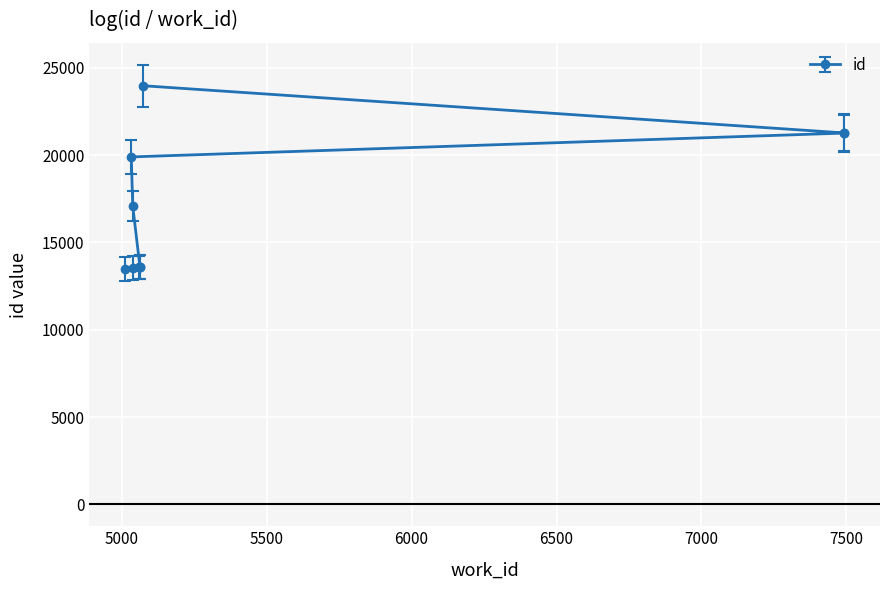

What is the value of the 9th point from the left?

21269